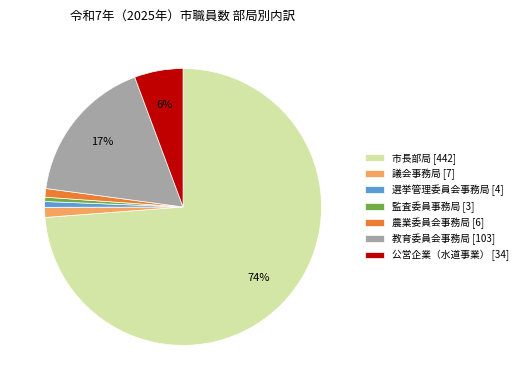

Is the sum of 議会事務局 [7] and 教育委員会事務局 [103] greater than half?

No